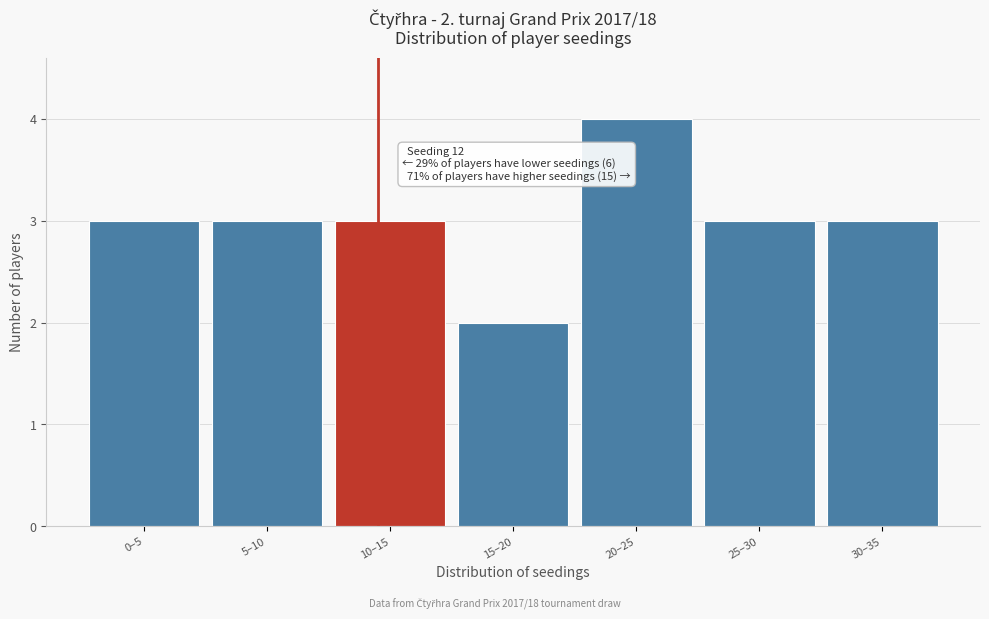

Reading right to left, extract all data points from this chart.

30–35=3	25–30=3	20–25=4	15–20=2	10–15=3	5–10=3	0–5=3